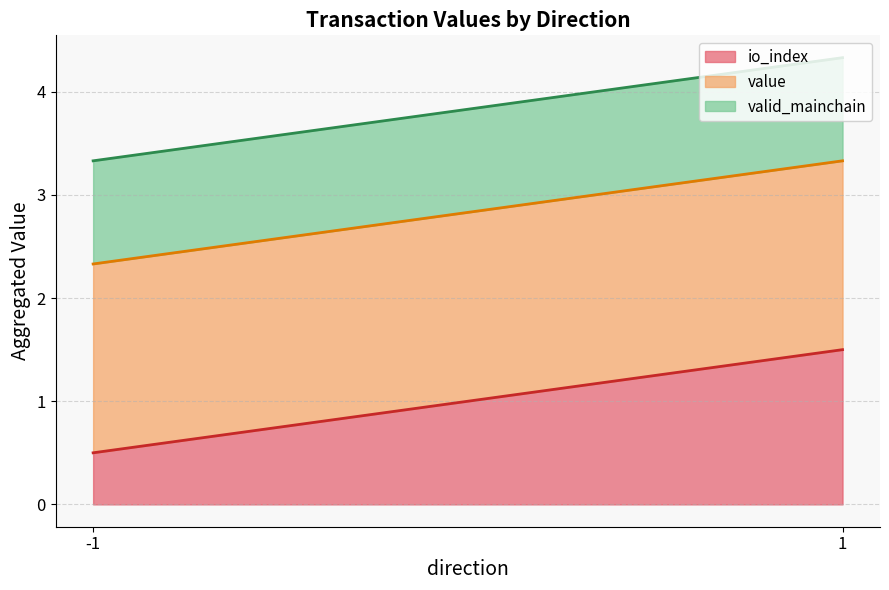

Which series has the widest spread of values?

value